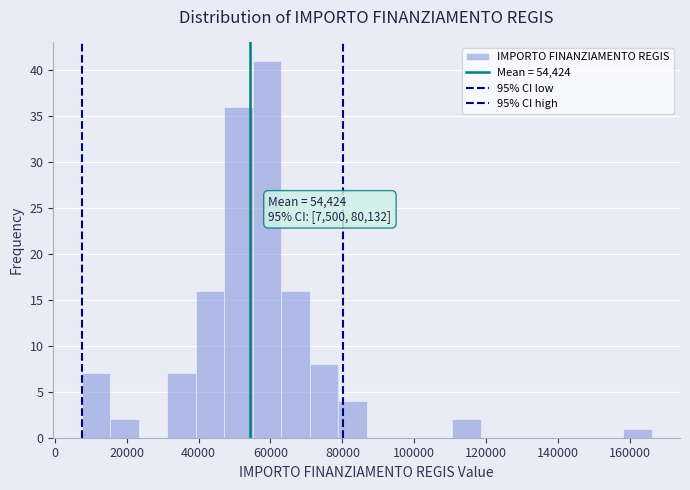

Around what value on the x-axis is the tallest bar? Give the approximate position of its centre, as read against the axis.

60000